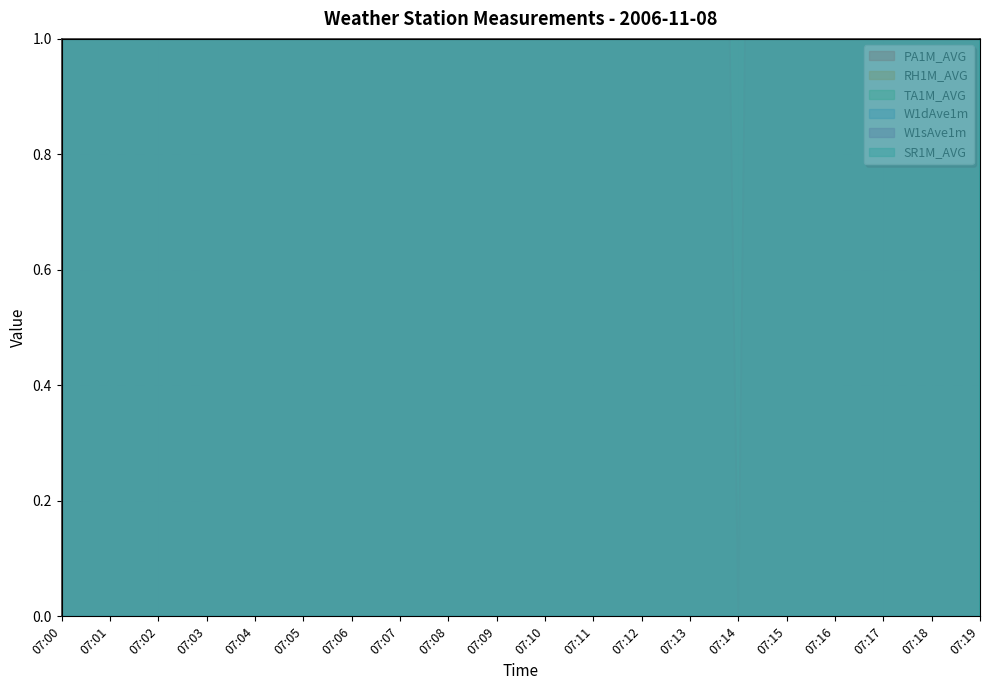

Where does the SR1M_AVG series first go above 135?

07:00